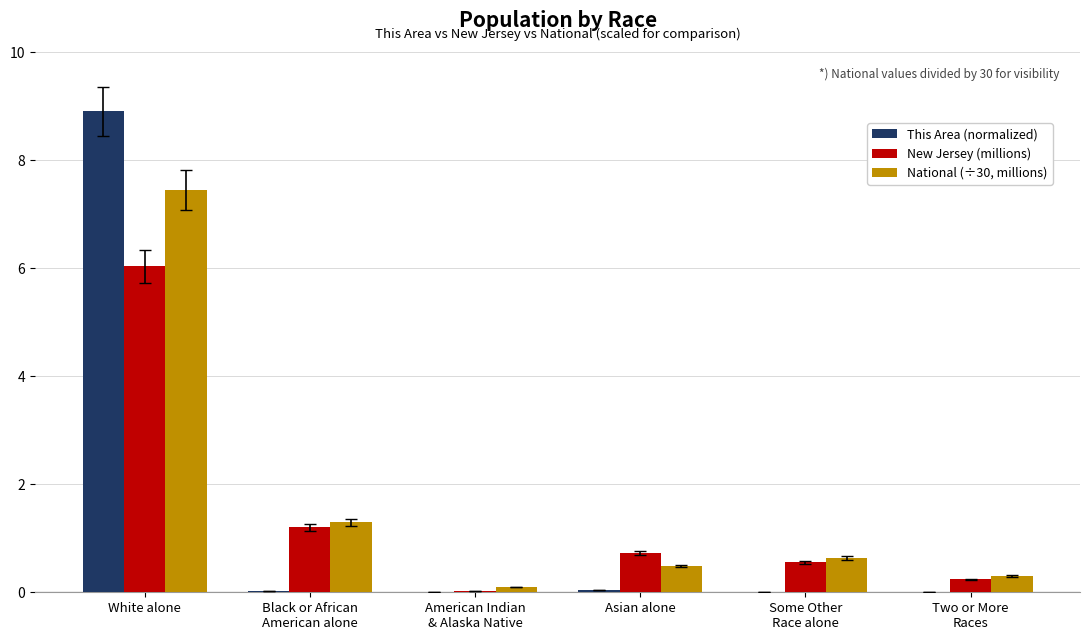

Is it true that This Area (normalized) equals 0.0 at Asian alone?

True